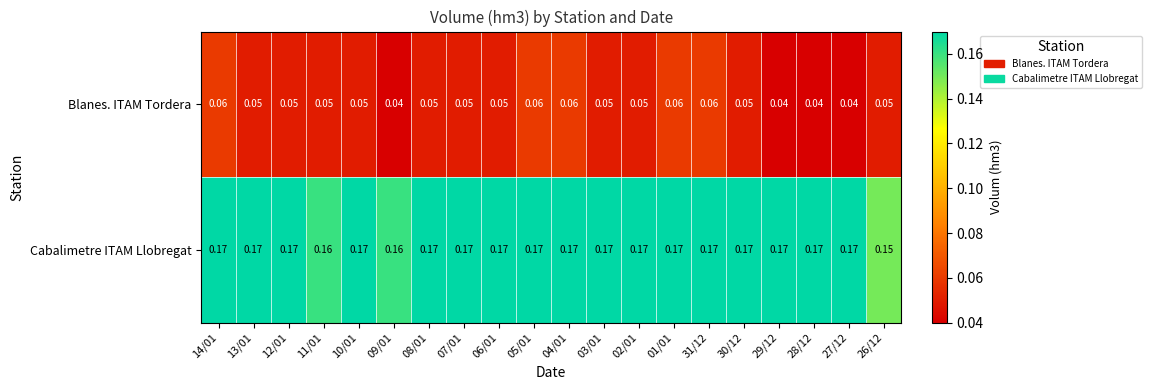

Is the value of Blanes. ITAM Tordera at 26/12 greater than the value of Cabalimetre ITAM Llobregat at 31/12?

No